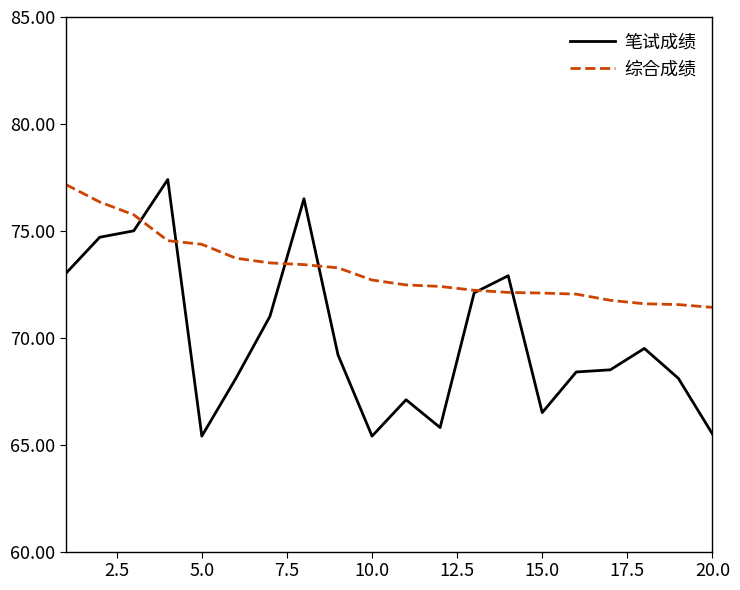

What is the highest value of the 综合成绩 series?

77.2